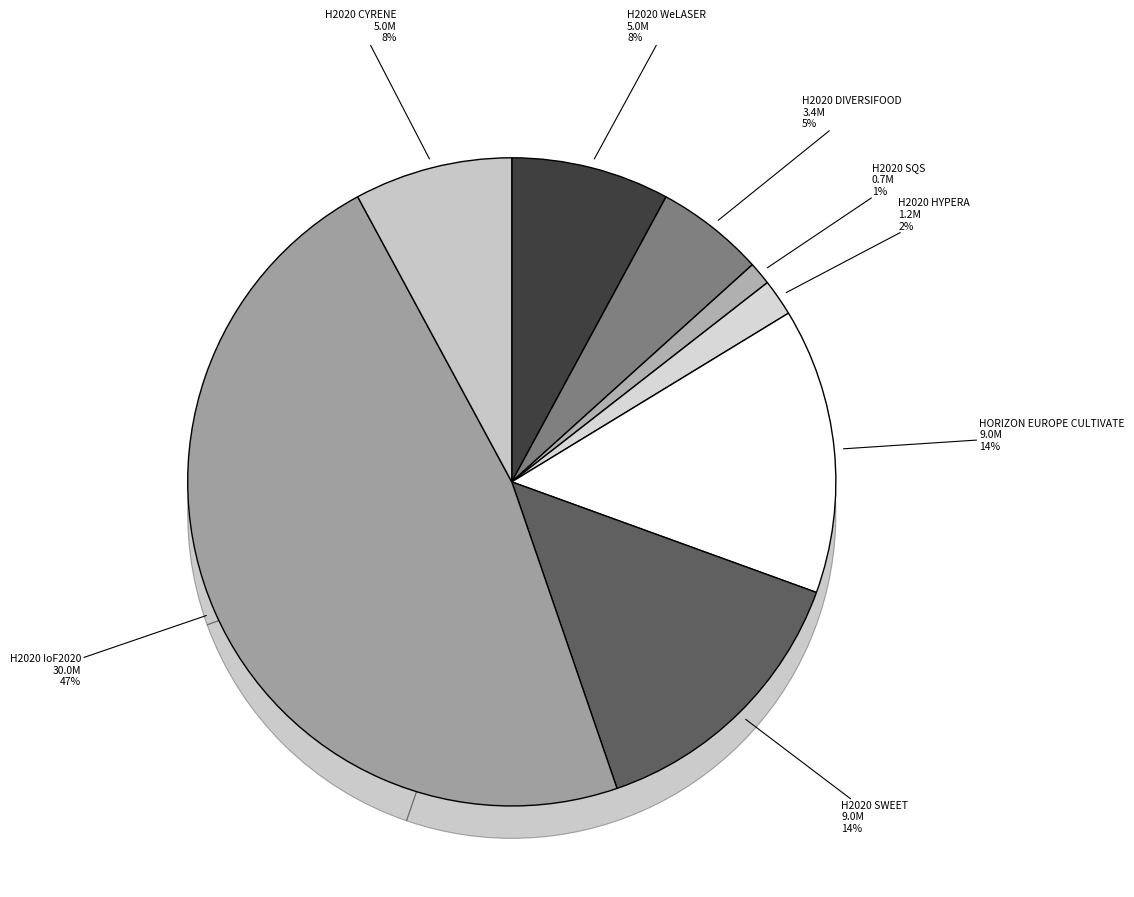

To the nearest percent, what is the difference between the SWEET and DIVERSIFOOD slice percentages?

9%